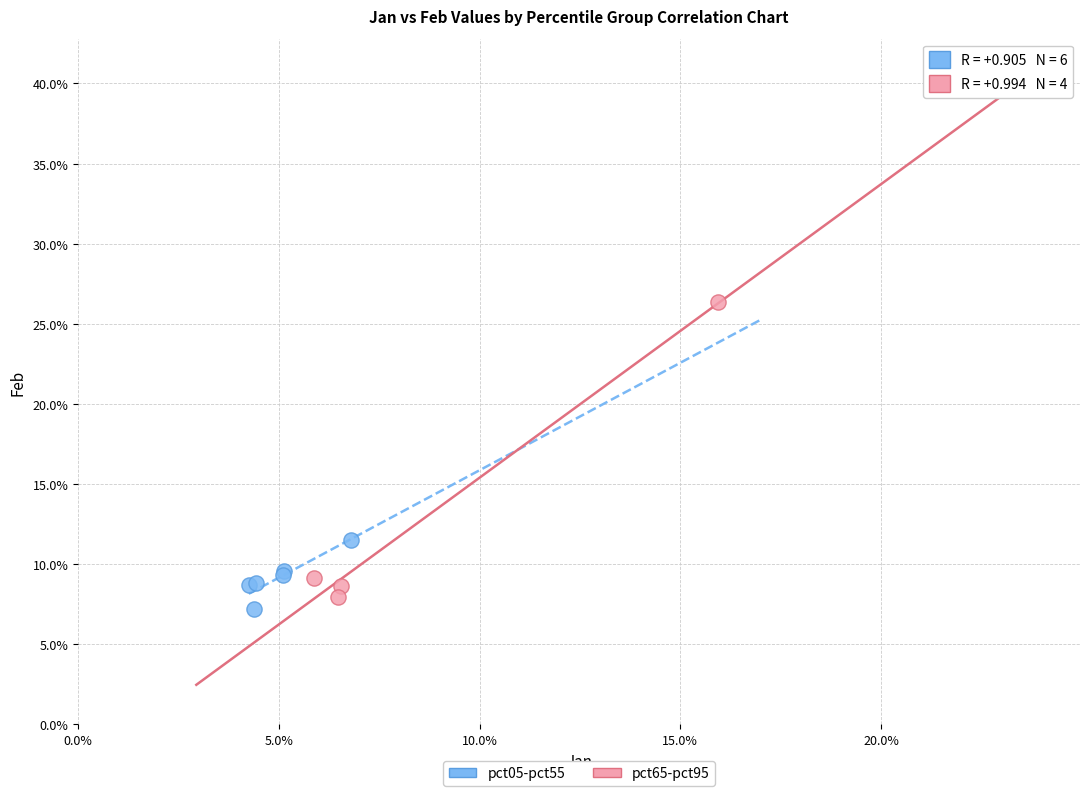

Which series reaches the minimum Y coordinate?

pct05-pct55